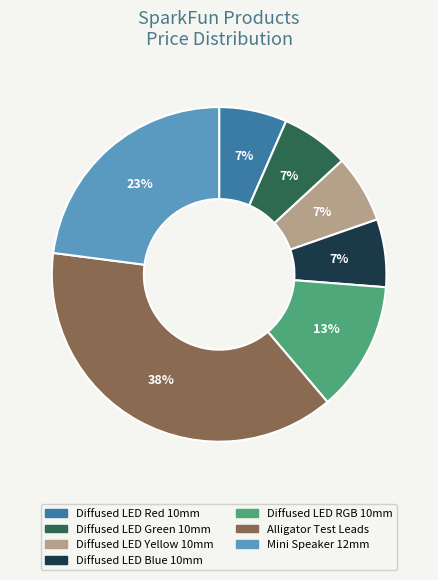

Do Mini Speaker 12mm and Diffused LED Yellow 10mm together represent more than half of the pie?

No